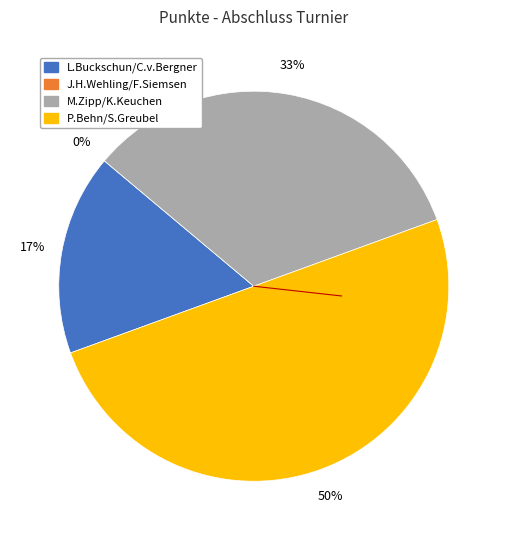

The P.Behn/S.Greubel slice represents 50% of the pie. True or false?

True